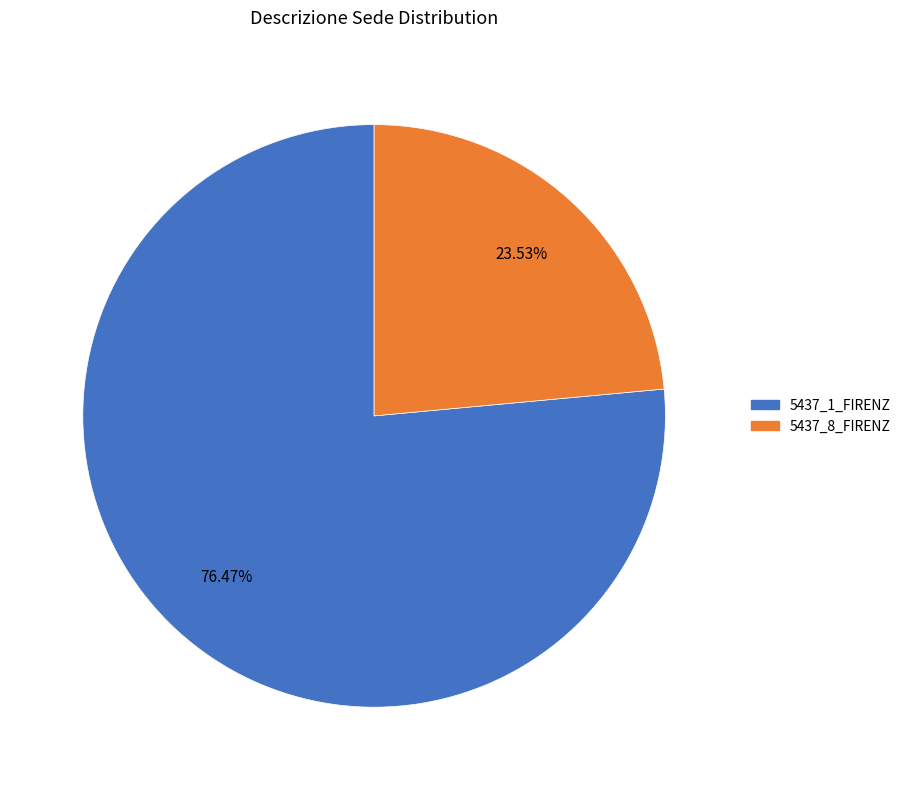

Does any single category account for the majority?

Yes